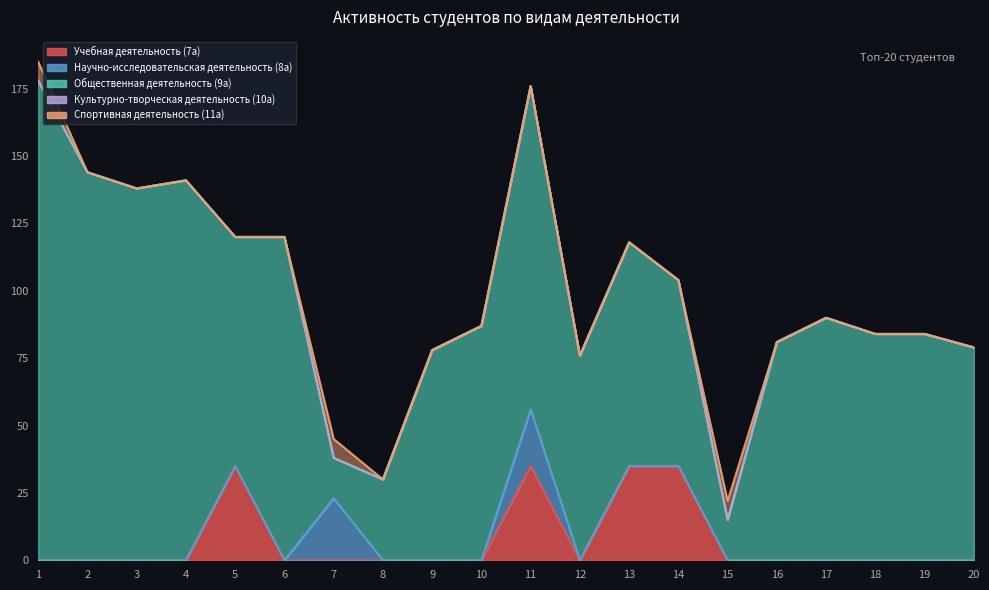

True or false: Научно-исследовательская деятельность (8а) and Культурно-творческая деятельность (10а) cross at least once.

False